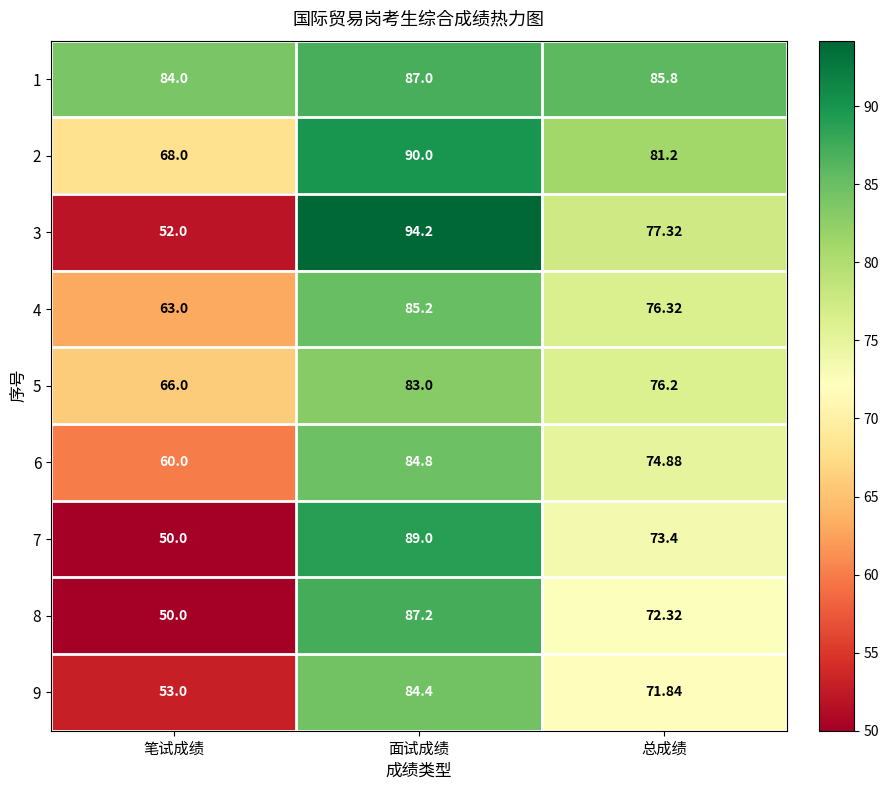

Where does the 1 series first go above 85?

面试成绩